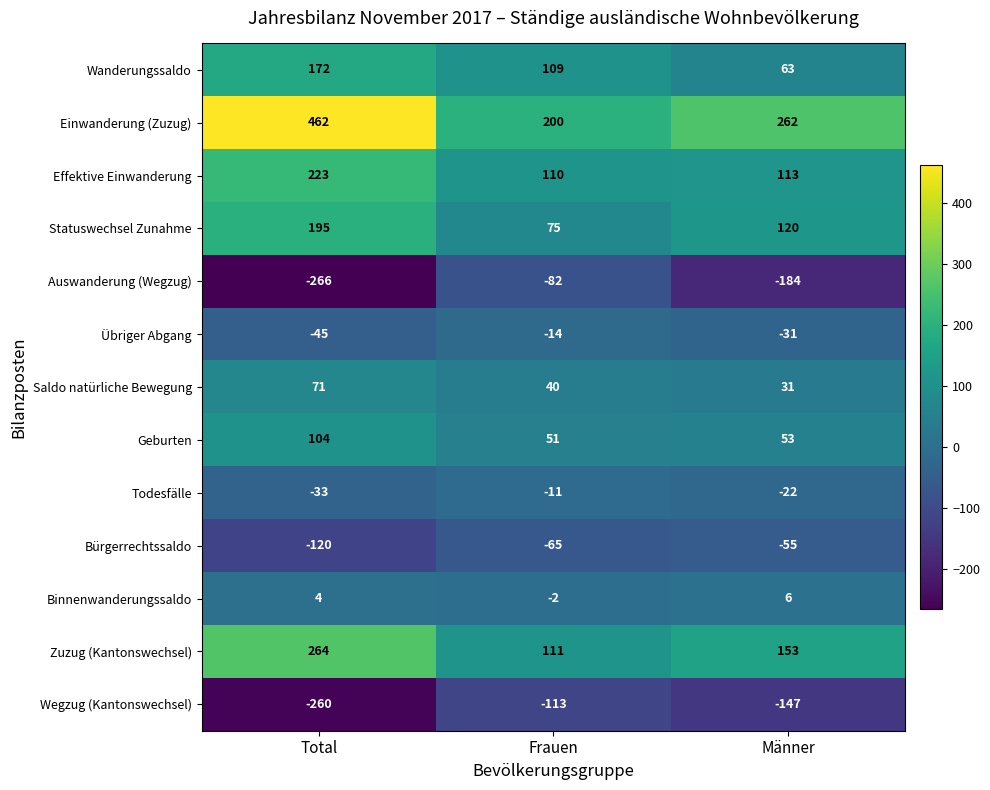

At how many categories does at least one series exceed 132?

3